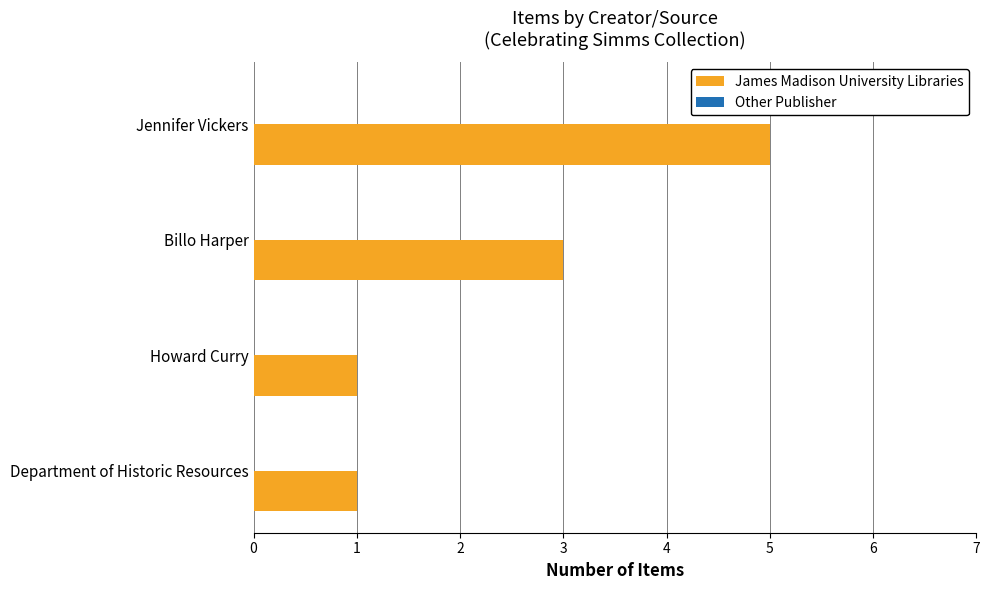

Reading top to bottom, extract all data points from this chart.

Jennifer Vickers=5	Billo Harper=3	Howard Curry=1	Department of Historic Resources=1